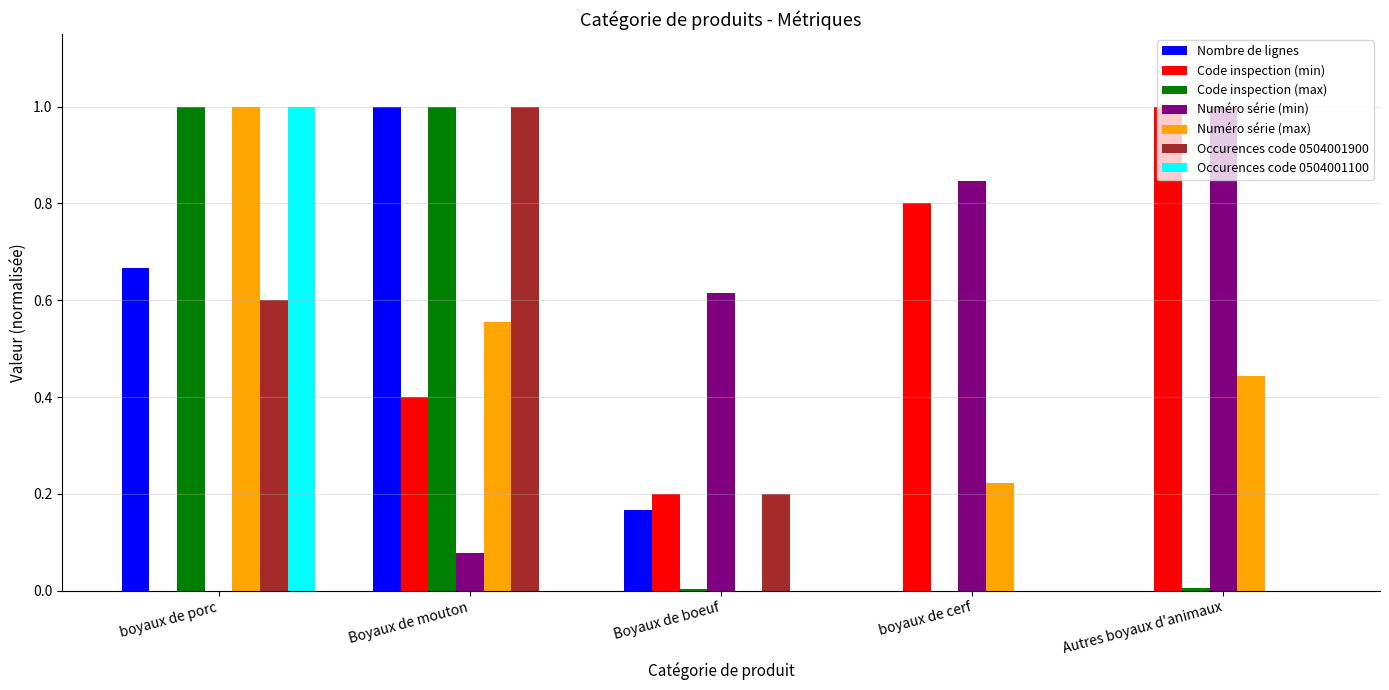

True or false: Numéro série (max) has a value of 0.3 at Boyaux de boeuf.

False